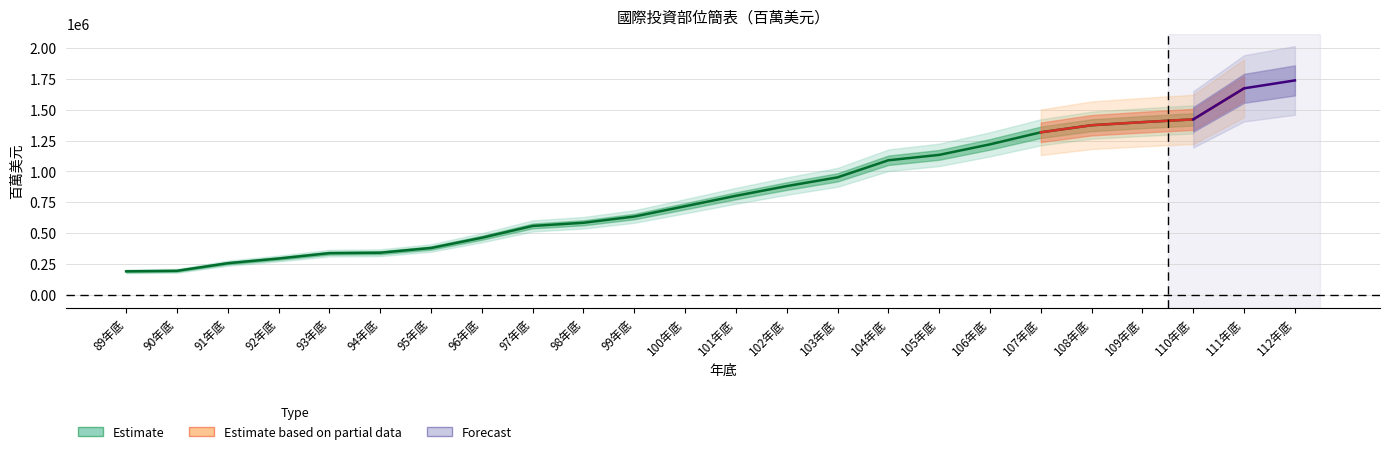

Which category has the lowest value across all series?

89年底